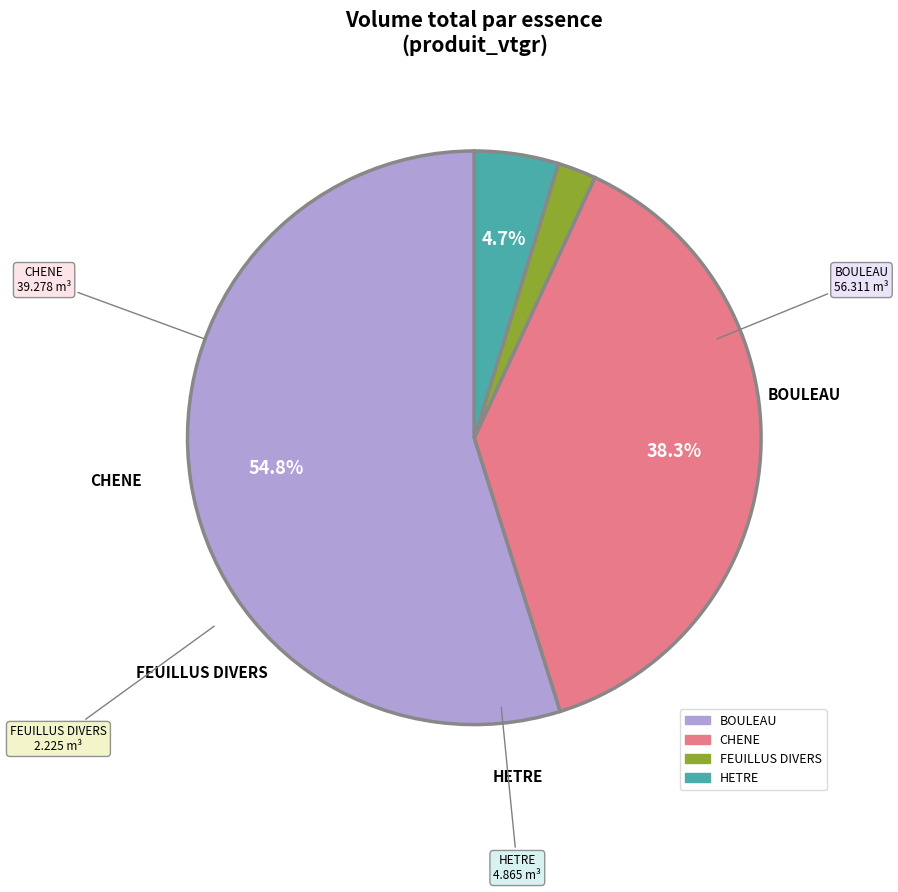

Does FEUILLUS DIVERS represent more than half of the total?

No